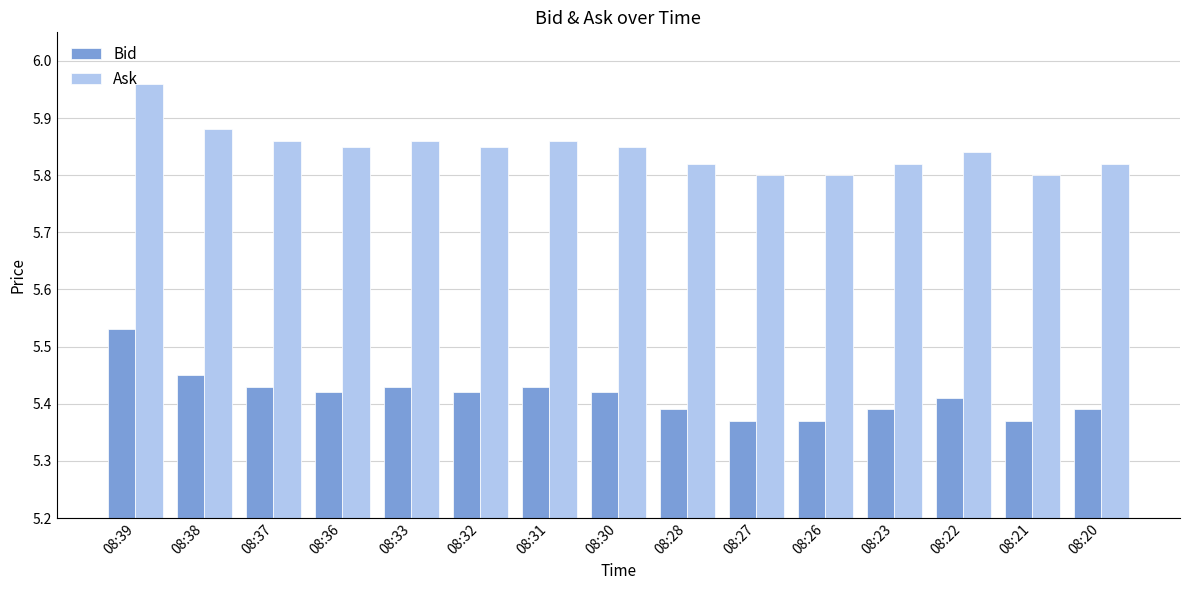

What are all the series names shown in the legend?

Bid, Ask